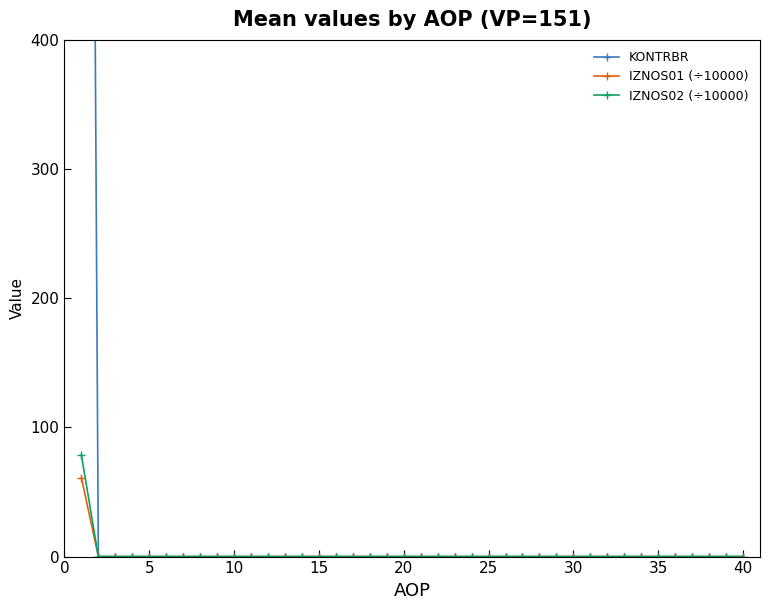

What is the maximum value for IZNOS01 (÷10000)?

61.2